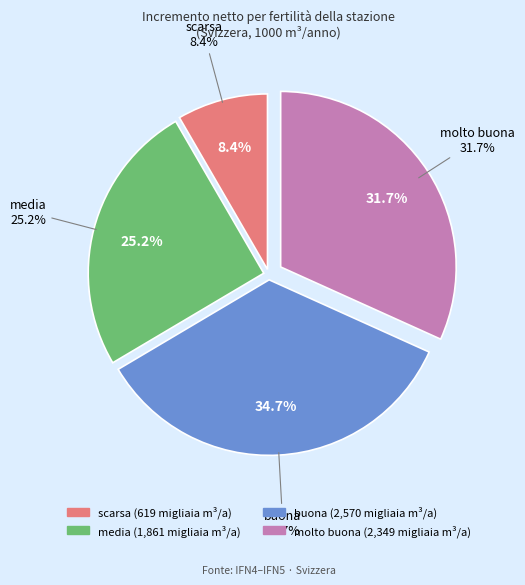

True or false: scarsa accounts for 18% of the total.

False